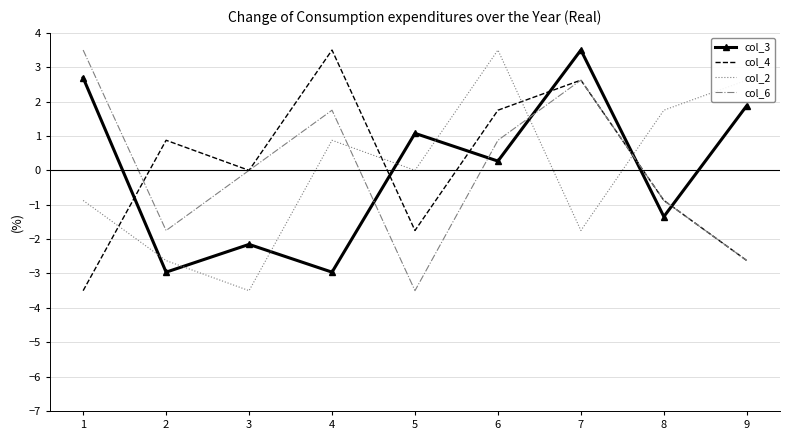

What are all the series names shown in the legend?

col_3, col_4, col_2, col_6